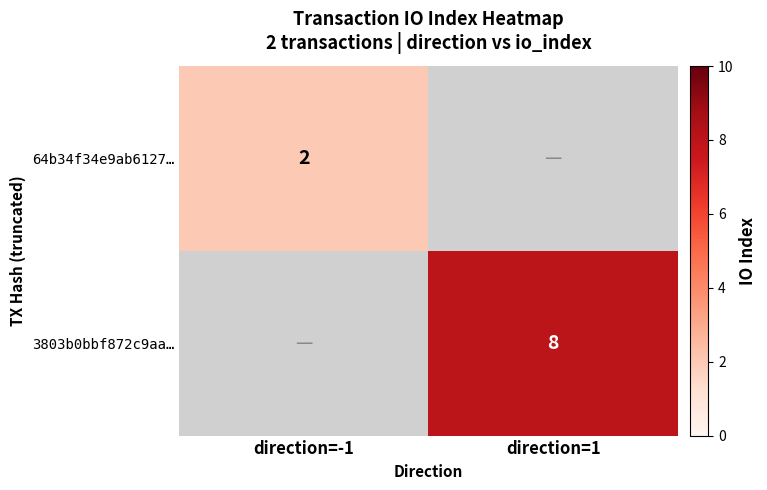

The 64b34f34e9ab6127… series shows 1 at direction=-1. True or false?

False